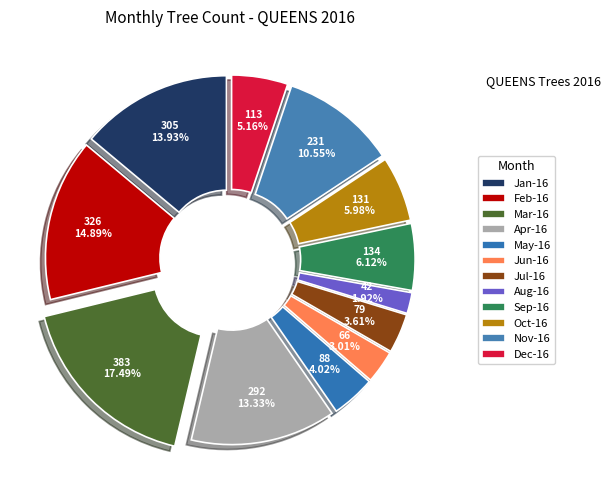

What is the largest slice in the pie chart?

2016-03